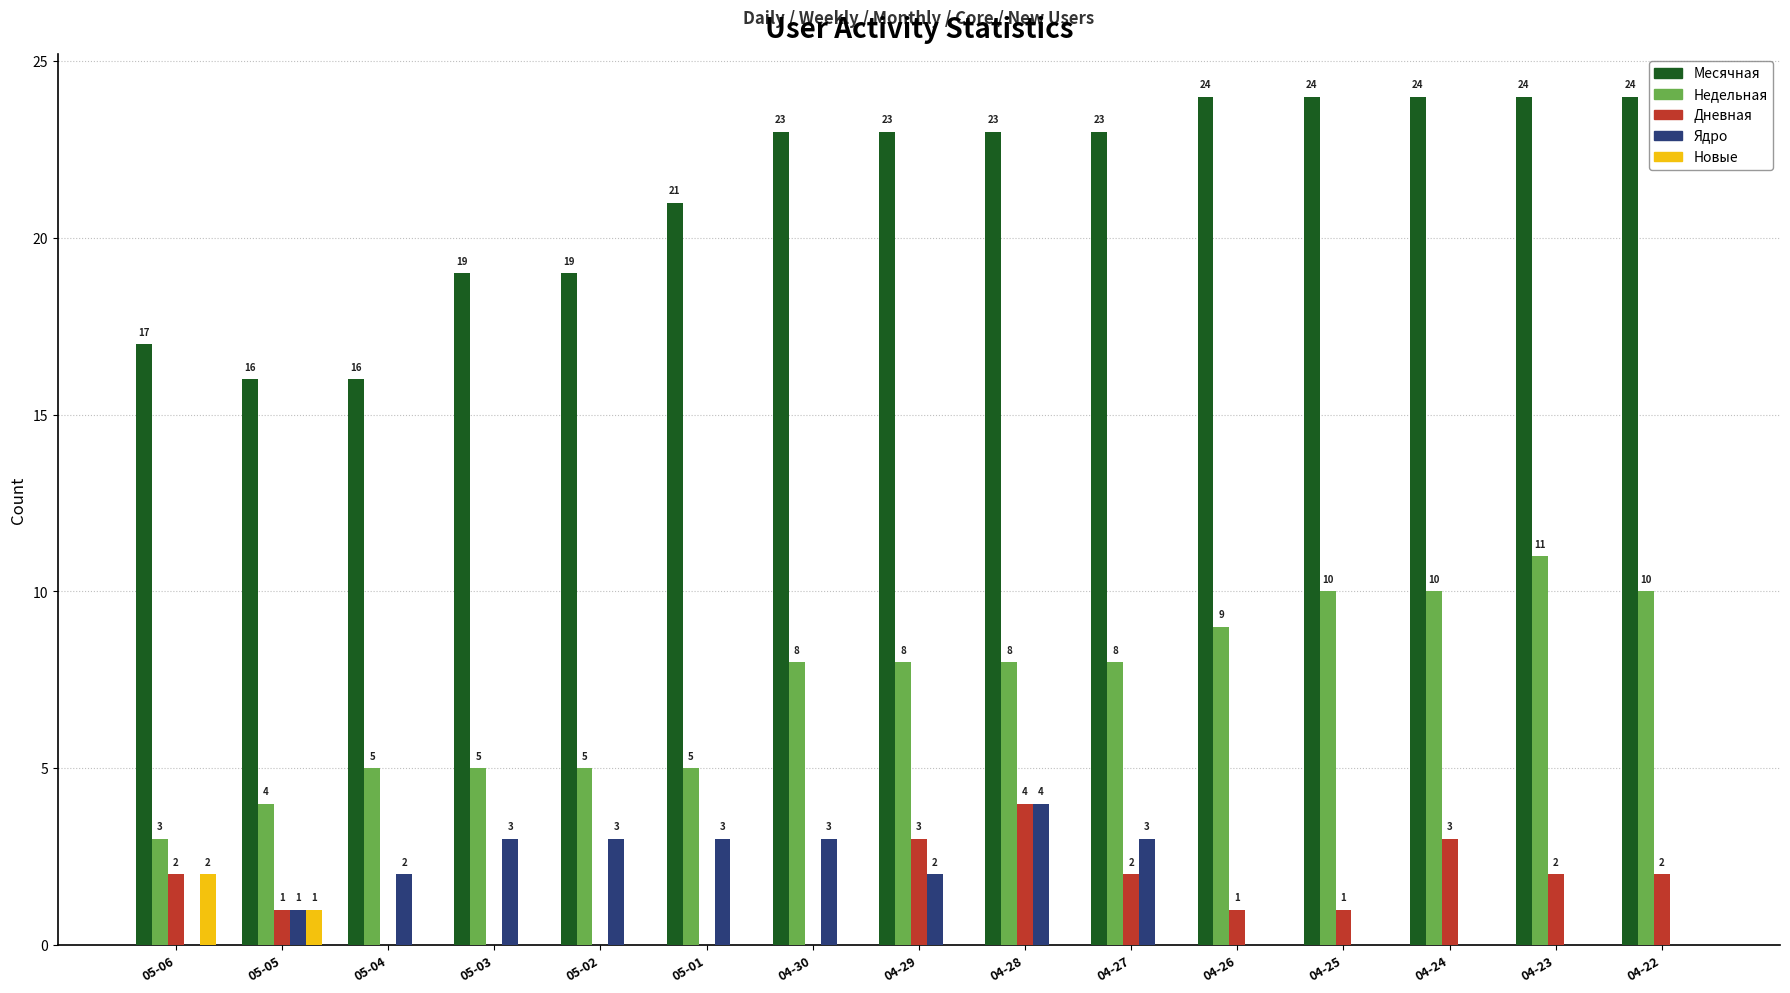

How many groups of bars are there?

15